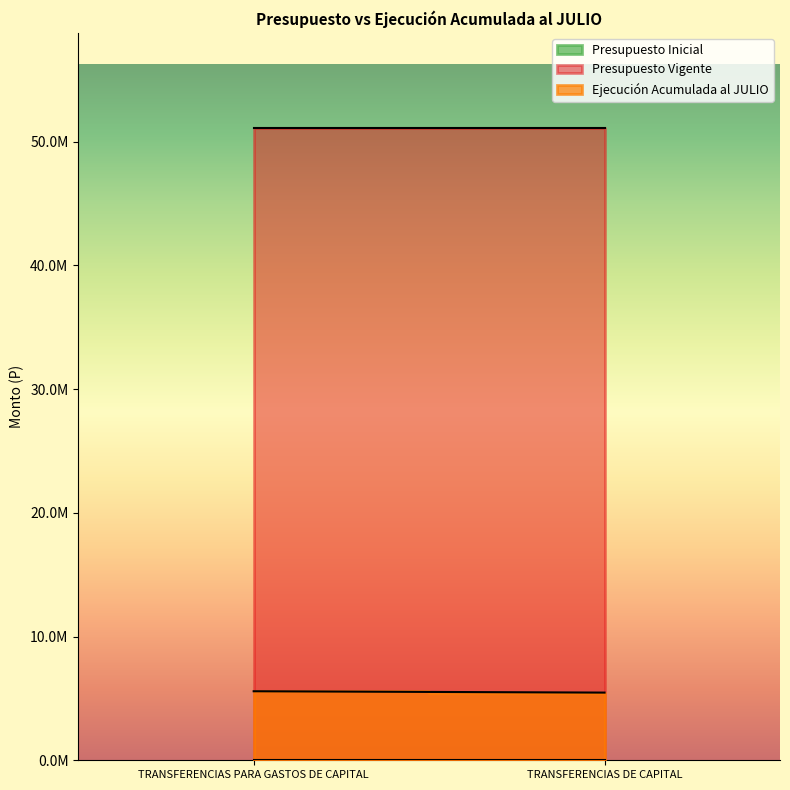

The value of Ejecución Acumulada al JULIO at TRANSFERENCIAS DE CAPITAL is 5470216. True or false?

True